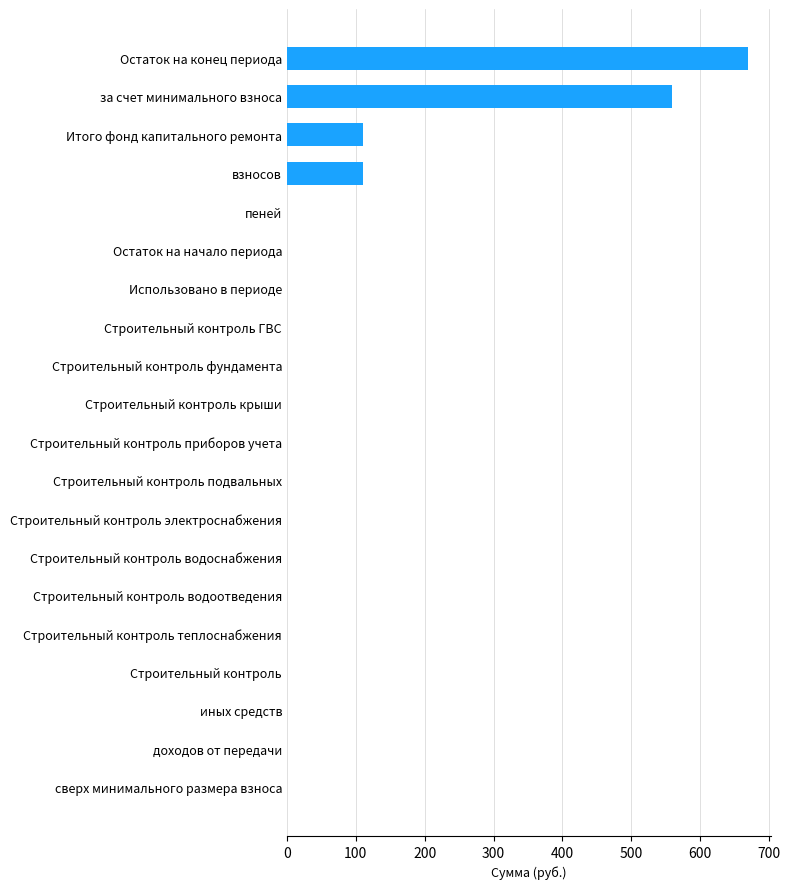

What is the change in value from Строительный контроль теплоснабжения to Итого фонд капитального ремонта?

+109.8